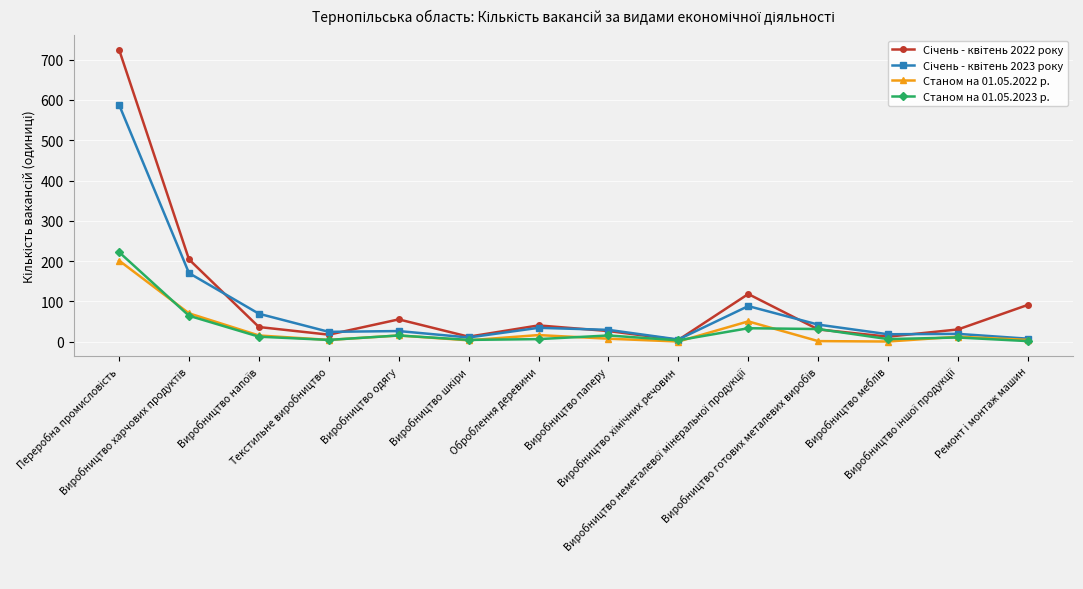

How many categories are shown in the chart?

14